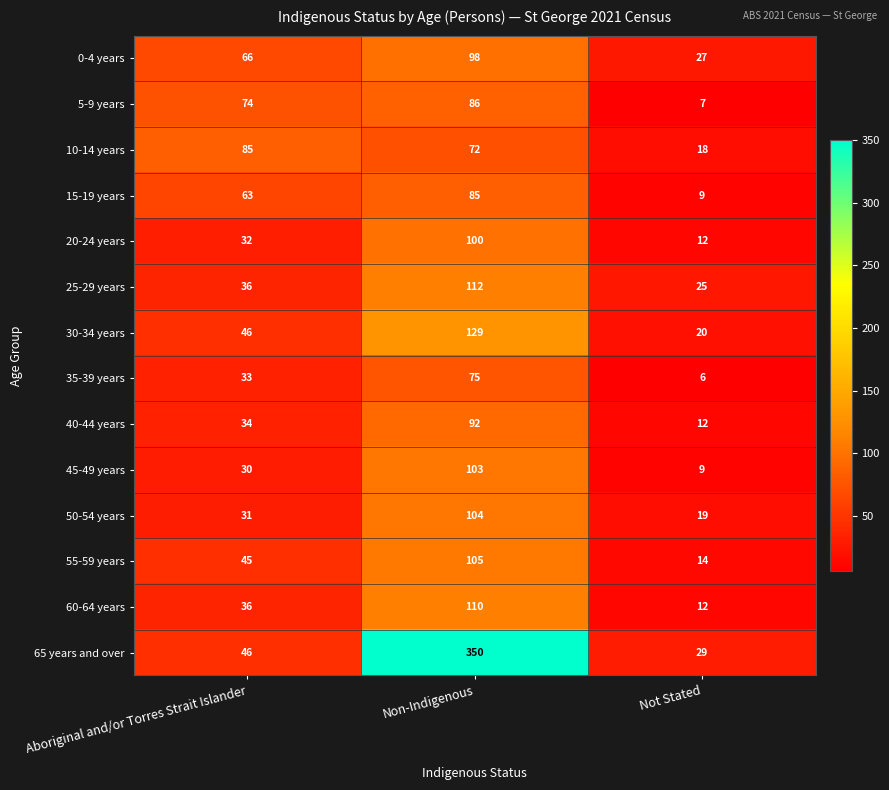

At which category does the chart reach its peak across all series?

Non-Indigenous